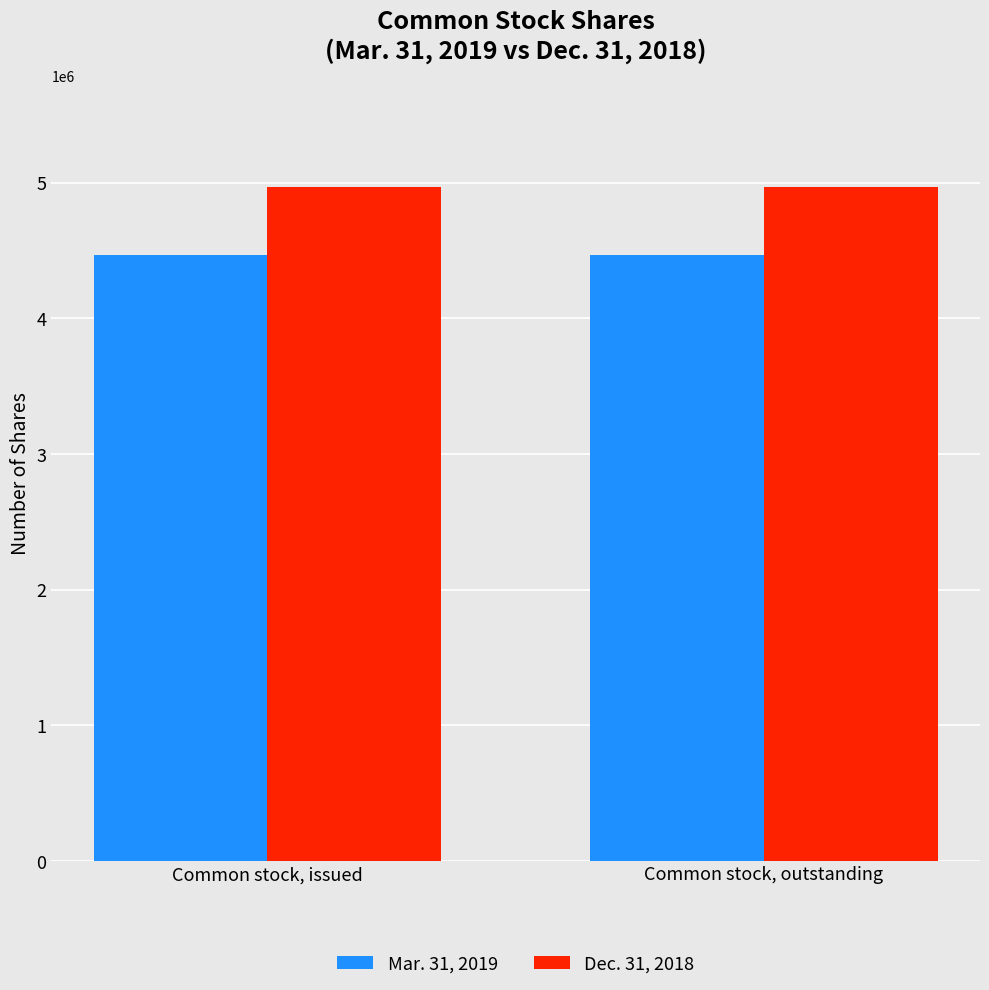

What is the minimum value shown in the chart?

4470418